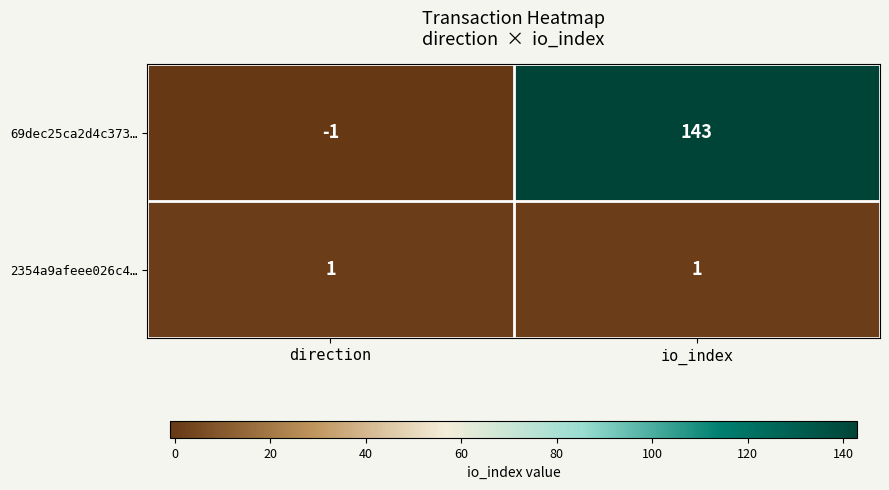

Which series changed the most between direction and io_index?

69dec25ca2d4c373…